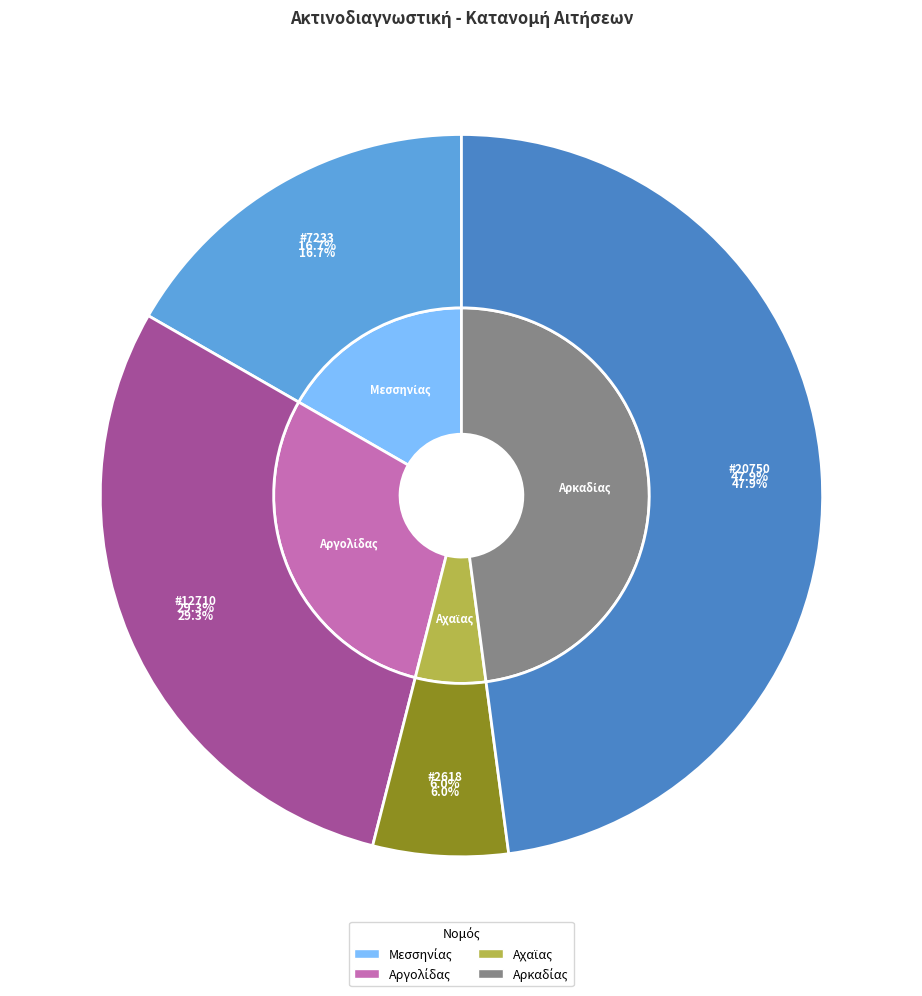

How many slices are in this pie chart?

4